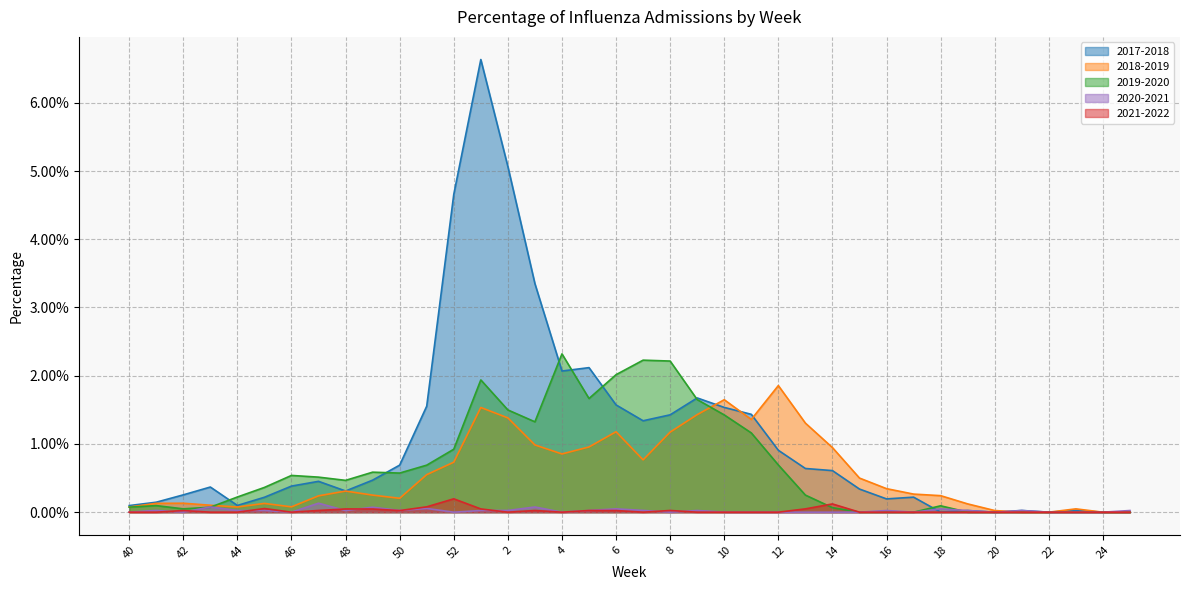

What are all the series names shown in the legend?

2017-2018, 2018-2019, 2019-2020, 2020-2021, 2021-2022